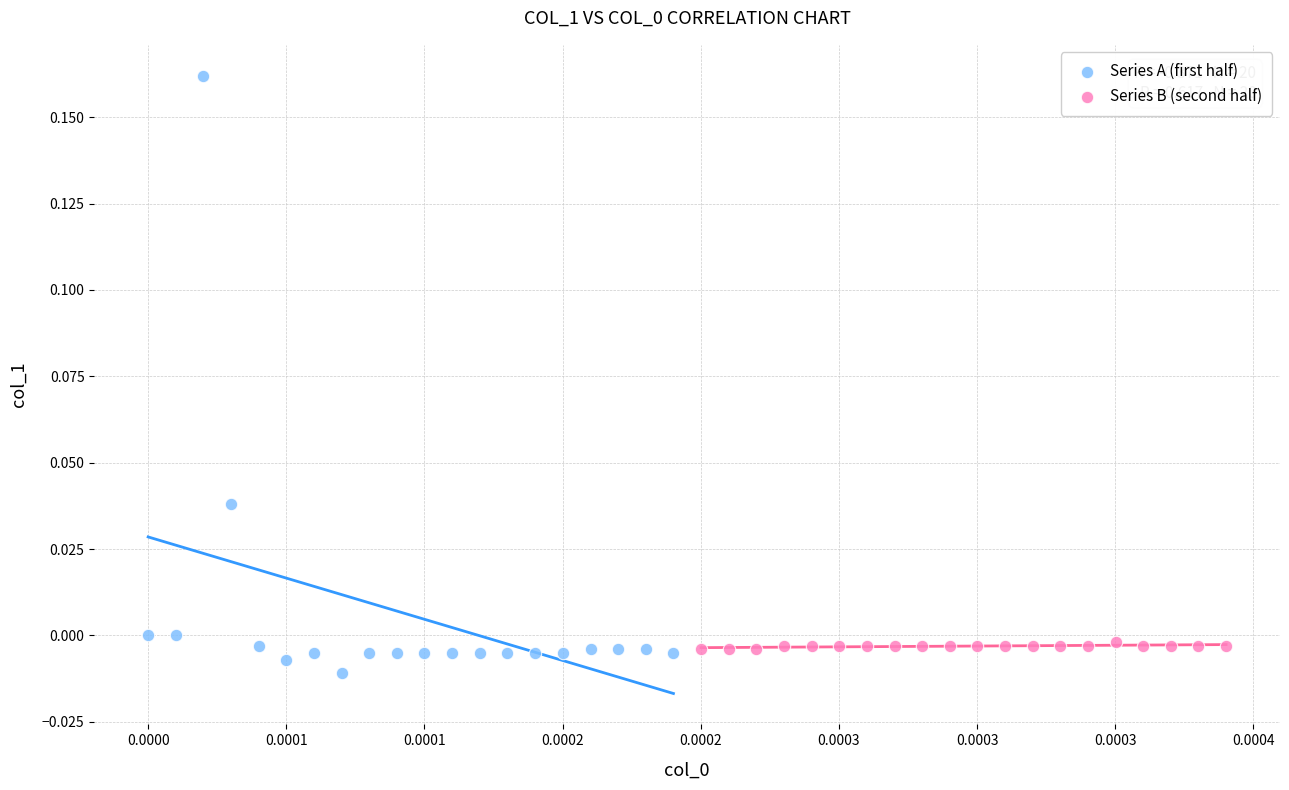

Which series has the largest Y range (max minus min)?

Series A (first half)